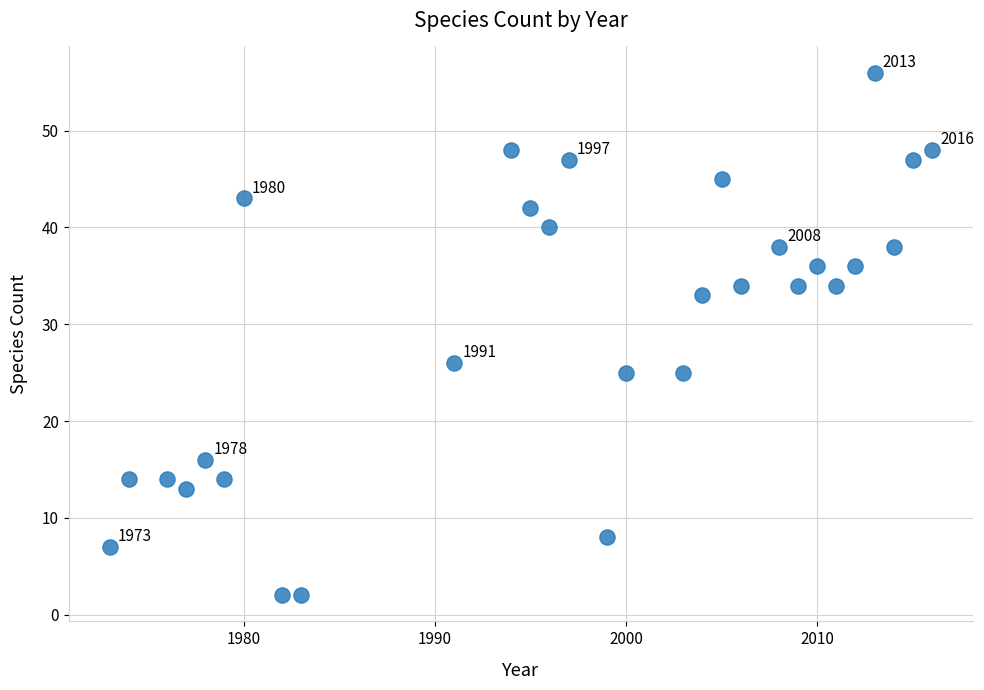

What Y value in the scatter plot is closest to 29?

26